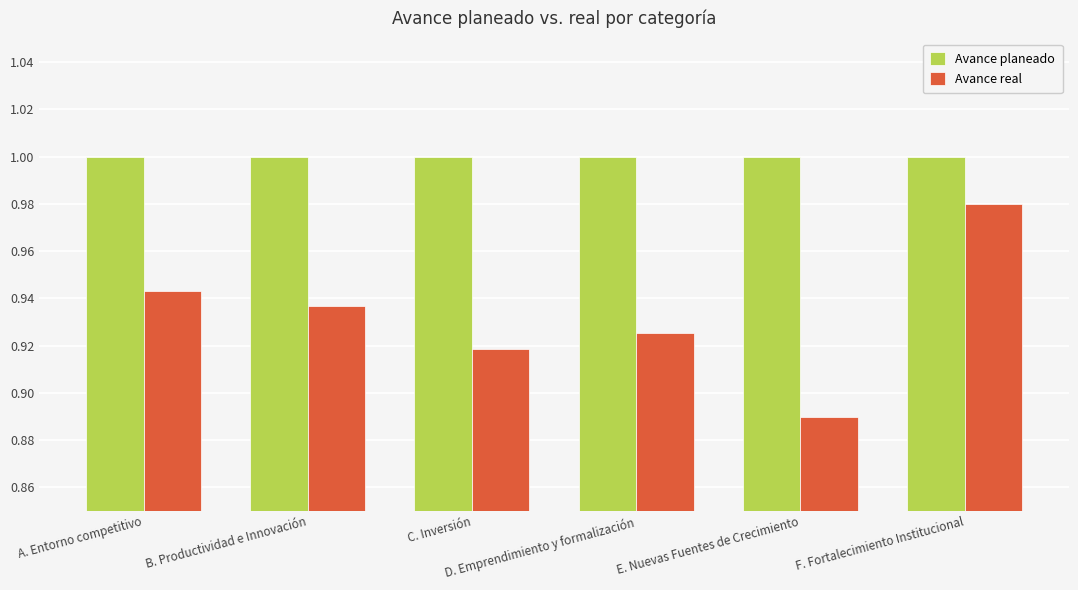

Which series has the largest total across all categories?

Avance planeado